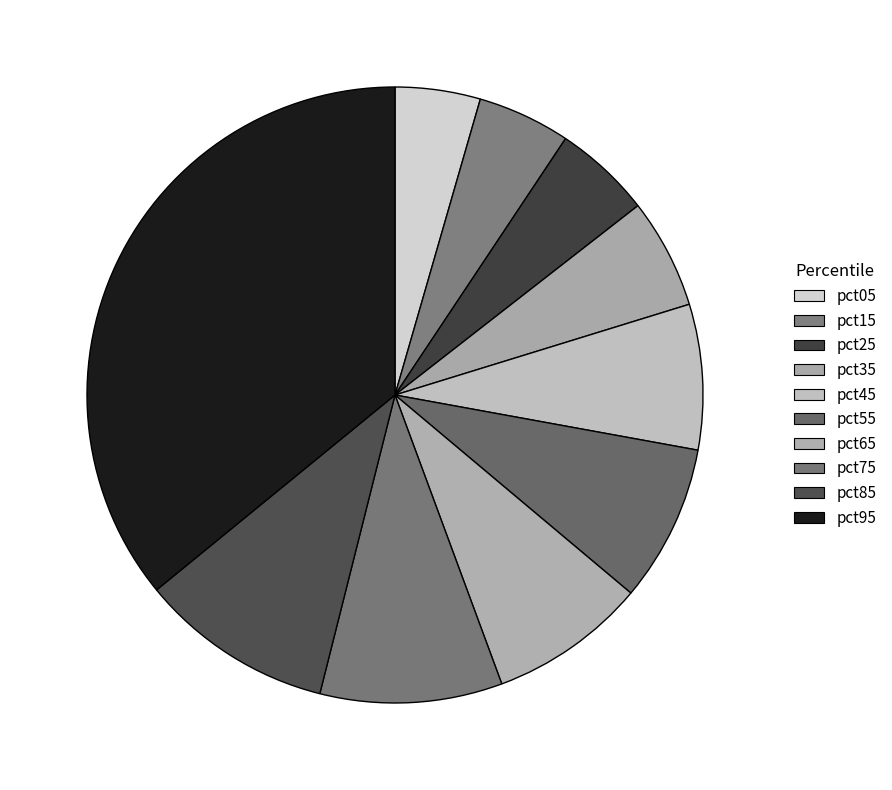

Rank the categories by value from highest to lowest.

pct95, pct85, pct75, pct55, pct65, pct45, pct35, pct25, pct15, pct05